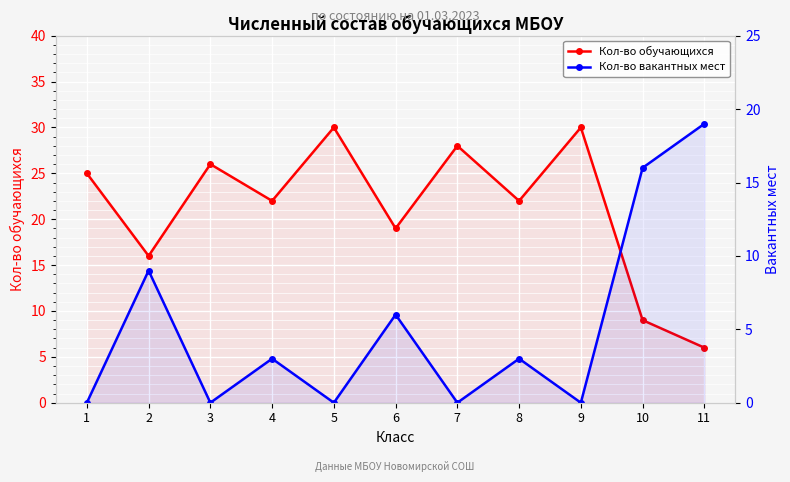

Is it true that Кол-во обучающихся equals 8 at 6?

False